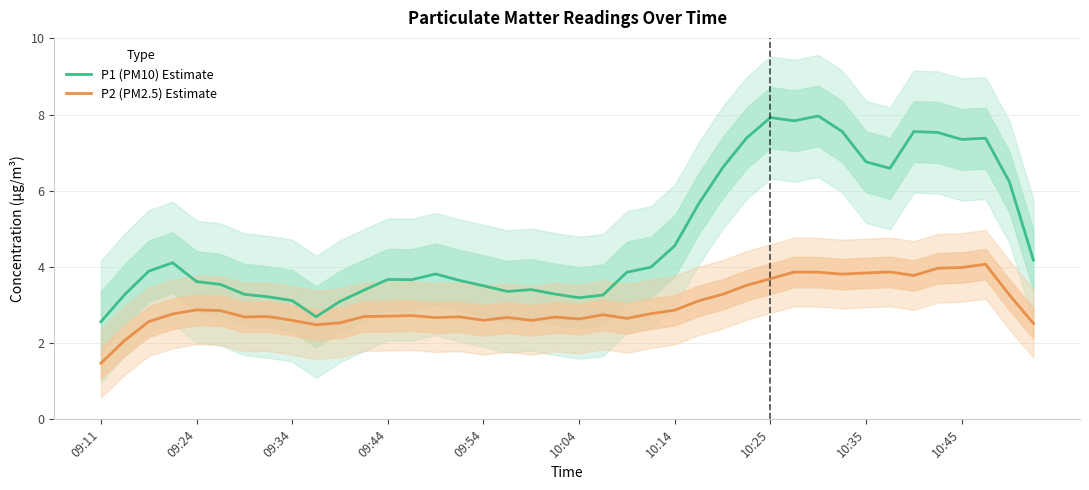

What is the maximum value shown in the chart?

8.0